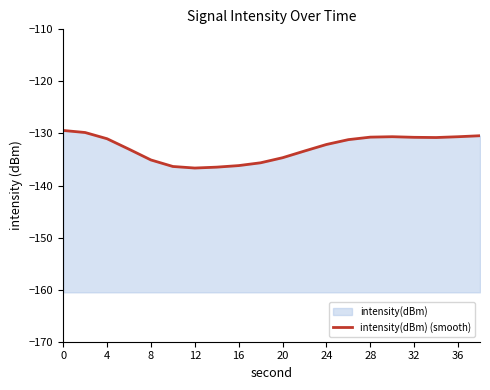

True or false: there are more than 1 points higher than both neighbors.

False